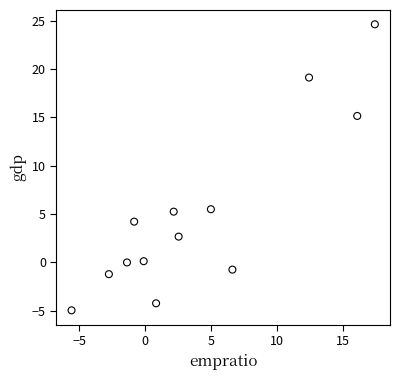

What is the range of Y values (max minus min)?

29.6